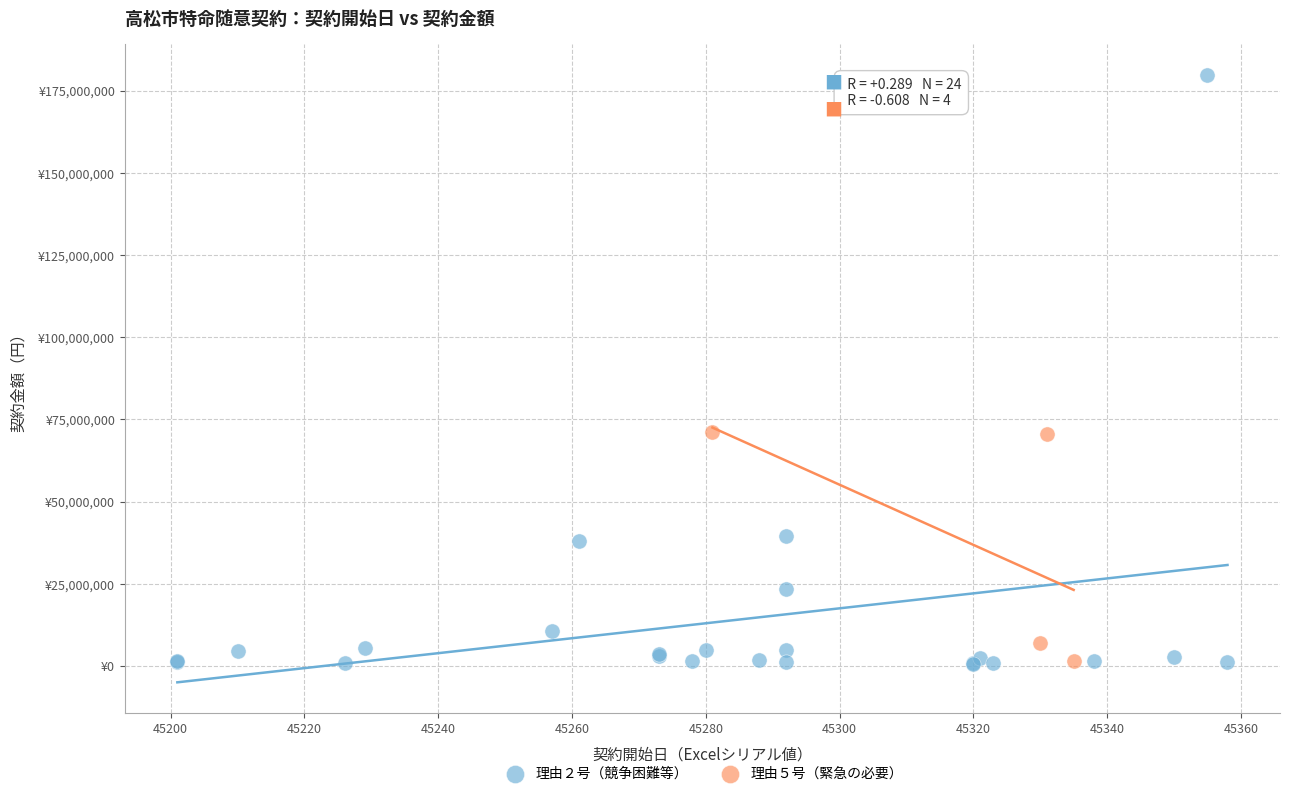

What are all the series names shown in the legend?

理由２号（競争困難等）, 理由５号（緊急の必要）